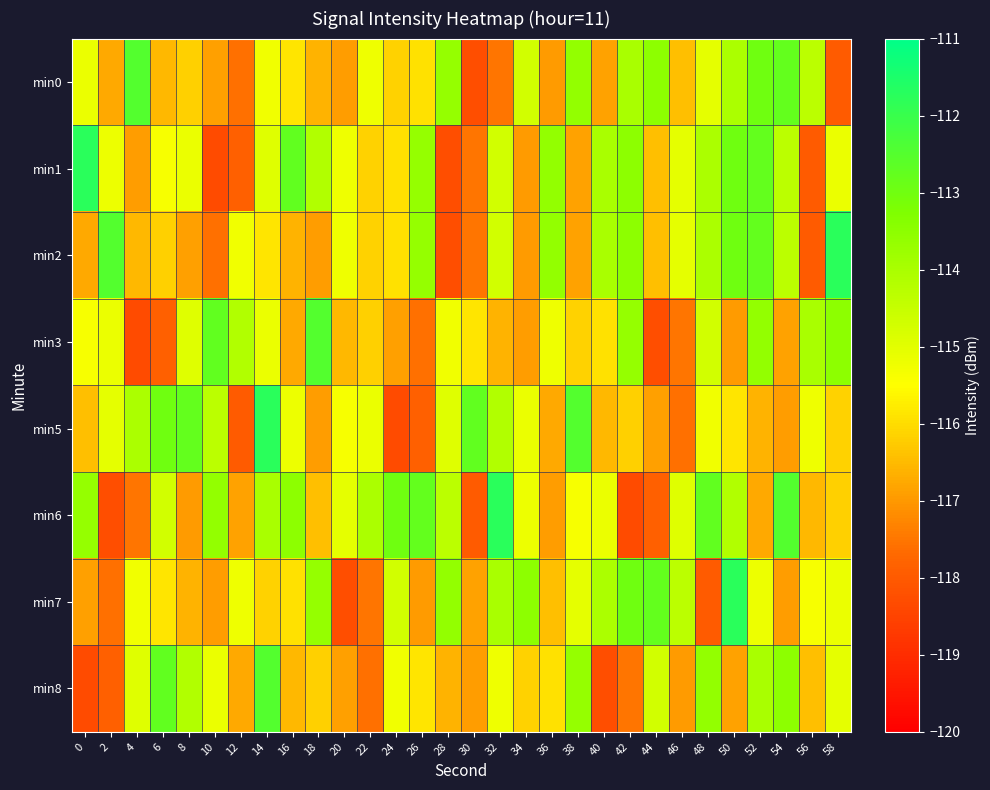

Reading right to left, list all the values displayed in this chart.

min0: 58=-118.0	56=-114.3	54=-112.8	52=-113.0	50=-114.0	48=-115.1	46=-116.4	44=-113.5	42=-114.0	40=-116.8	38=-113.6	36=-117.0	34=-114.7	32=-117.5	30=-118.3	28=-113.7	26=-115.9	24=-116.1	22=-115.2	20=-116.9	18=-116.6	16=-115.9	14=-115.3	12=-117.6	10=-116.9	8=-116.2	6=-116.5	4=-112.5	2=-116.8	0=-115.2
min1: 58=-115.2	56=-118.0	54=-114.3	52=-112.8	50=-113.0	48=-114.0	46=-115.1	44=-116.4	42=-113.5	40=-114.0	38=-116.8	36=-113.6	34=-117.0	32=-114.7	30=-117.5	28=-118.3	26=-113.7	24=-115.9	22=-116.1	20=-115.2	18=-114.1	16=-112.8	14=-115.0	12=-117.9	10=-118.3	8=-115.2	6=-115.4	4=-116.9	2=-115.2	0=-111.7
min2: 58=-111.7	56=-118.0	54=-114.3	52=-112.8	50=-113.0	48=-114.0	46=-115.1	44=-116.4	42=-113.5	40=-114.0	38=-116.8	36=-113.6	34=-117.0	32=-114.7	30=-117.5	28=-118.3	26=-113.7	24=-115.9	22=-116.1	20=-115.2	18=-116.9	16=-116.6	14=-115.9	12=-115.3	10=-117.6	8=-116.9	6=-116.2	4=-116.5	2=-112.5	0=-116.8
min3: 58=-113.5	56=-114.0	54=-116.8	52=-113.6	50=-117.0	48=-114.7	46=-117.5	44=-118.3	42=-113.7	40=-115.9	38=-116.1	36=-115.2	34=-116.9	32=-116.6	30=-115.9	28=-115.3	26=-117.6	24=-116.9	22=-116.2	20=-116.5	18=-112.5	16=-116.8	14=-115.2	12=-114.1	10=-112.8	8=-115.0	6=-117.9	4=-118.3	2=-115.2	0=-115.4
min5: 58=-116.1	56=-115.2	54=-116.9	52=-116.6	50=-115.9	48=-115.3	46=-117.6	44=-116.9	42=-116.2	40=-116.5	38=-112.5	36=-116.8	34=-115.2	32=-114.1	30=-112.8	28=-115.0	26=-117.9	24=-118.3	22=-115.2	20=-115.4	18=-116.9	16=-115.2	14=-111.7	12=-118.0	10=-114.3	8=-112.8	6=-113.0	4=-114.0	2=-115.1	0=-116.4
min6: 58=-116.2	56=-116.5	54=-112.5	52=-116.8	50=-114.1	48=-112.8	46=-115.0	44=-117.9	42=-118.3	40=-115.2	38=-115.4	36=-116.9	34=-115.2	32=-111.7	30=-118.0	28=-114.3	26=-112.8	24=-113.0	22=-114.0	20=-115.1	18=-116.4	16=-113.5	14=-114.0	12=-116.8	10=-113.6	8=-117.0	6=-114.7	4=-117.5	2=-118.3	0=-113.7
min7: 58=-115.2	56=-115.4	54=-116.9	52=-115.2	50=-111.7	48=-118.0	46=-114.3	44=-112.8	42=-113.0	40=-114.0	38=-115.1	36=-116.4	34=-113.5	32=-114.0	30=-116.8	28=-113.6	26=-117.0	24=-114.7	22=-117.5	20=-118.3	18=-113.7	16=-115.9	14=-116.1	12=-115.2	10=-116.9	8=-116.6	6=-115.9	4=-115.3	2=-117.6	0=-116.9
min8: 58=-115.1	56=-116.4	54=-113.5	52=-114.0	50=-116.8	48=-113.6	46=-117.0	44=-114.7	42=-117.5	40=-118.3	38=-113.7	36=-115.9	34=-116.1	32=-115.2	30=-116.9	28=-116.6	26=-115.9	24=-115.3	22=-117.6	20=-116.9	18=-116.2	16=-116.5	14=-112.5	12=-116.8	10=-115.2	8=-114.1	6=-112.8	4=-115.0	2=-117.9	0=-118.3